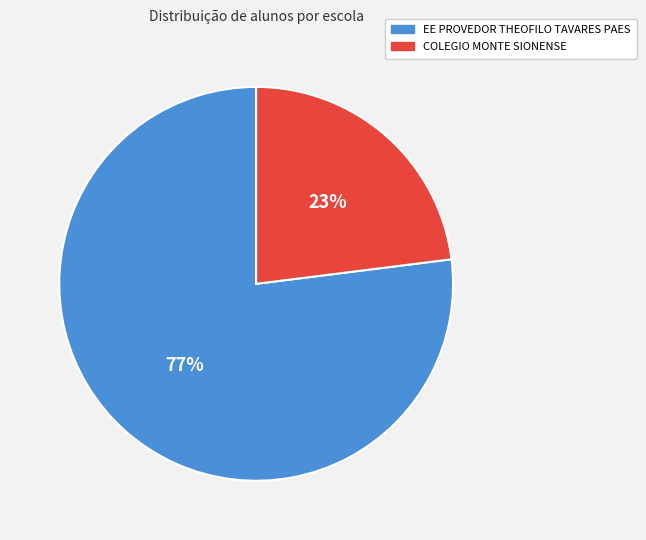

Is the sum of COLEGIO MONTE SIONENSE and EE PROVEDOR THEOFILO TAVARES PAES greater than half?

Yes